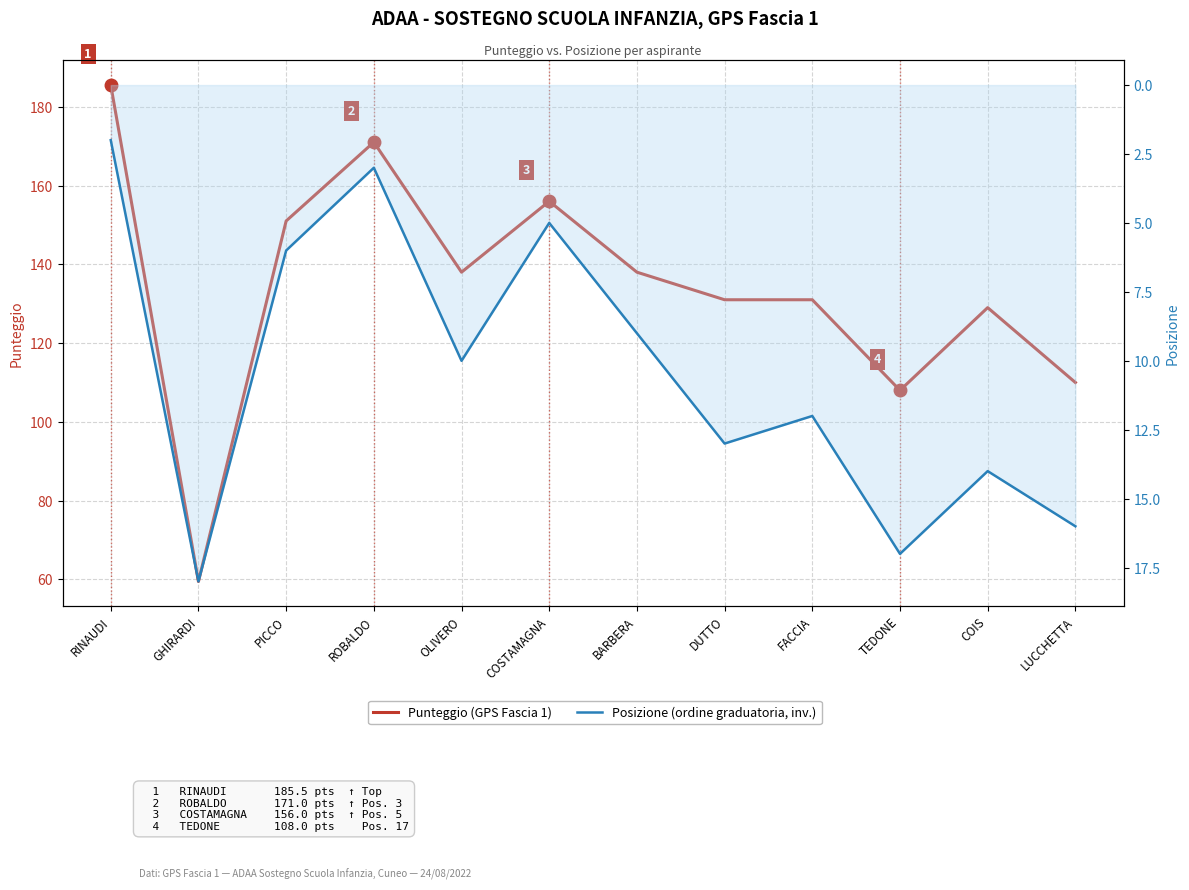

Where is Punteggio nearest to the value 122?

COIS